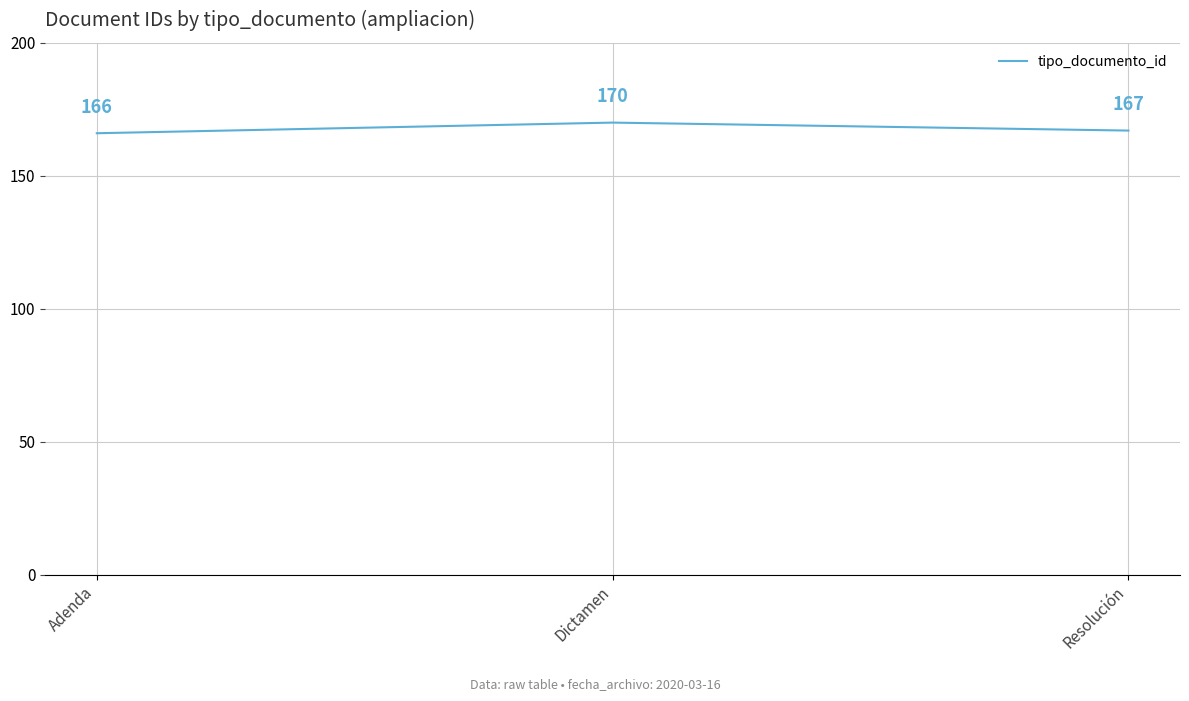

Is this an area chart (filled region under the line)?

No